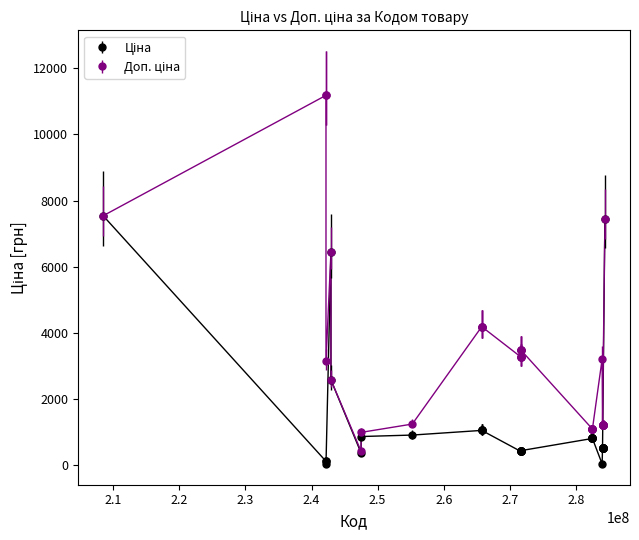

At how many categories does at least one series exceed 1450?

20